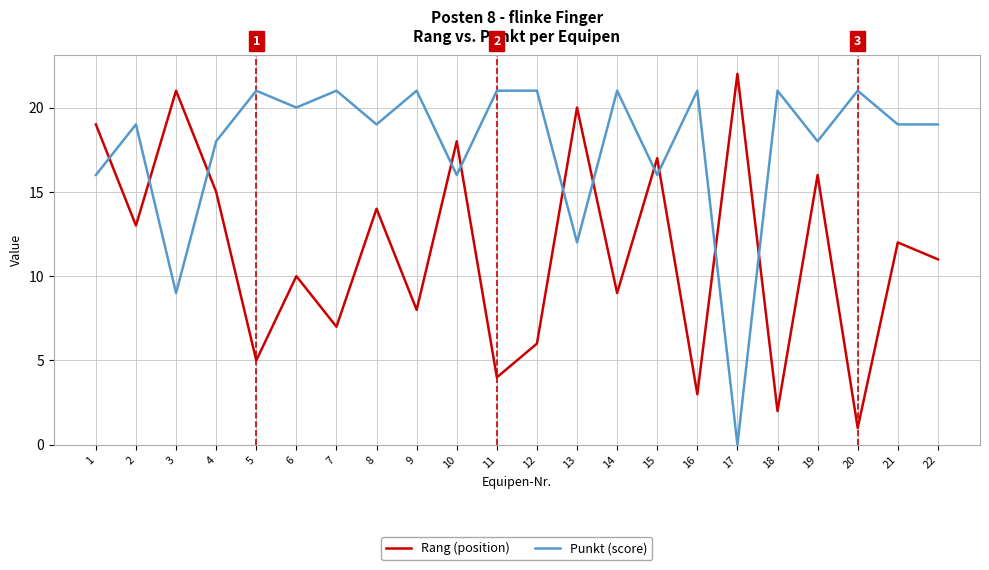

Which label corresponds to the smallest value in the chart?

17